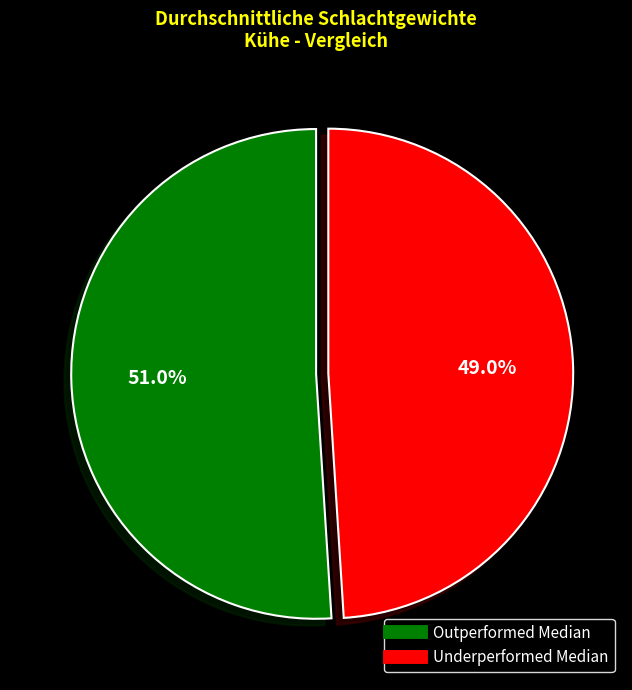

Does any single category account for the majority?

Yes